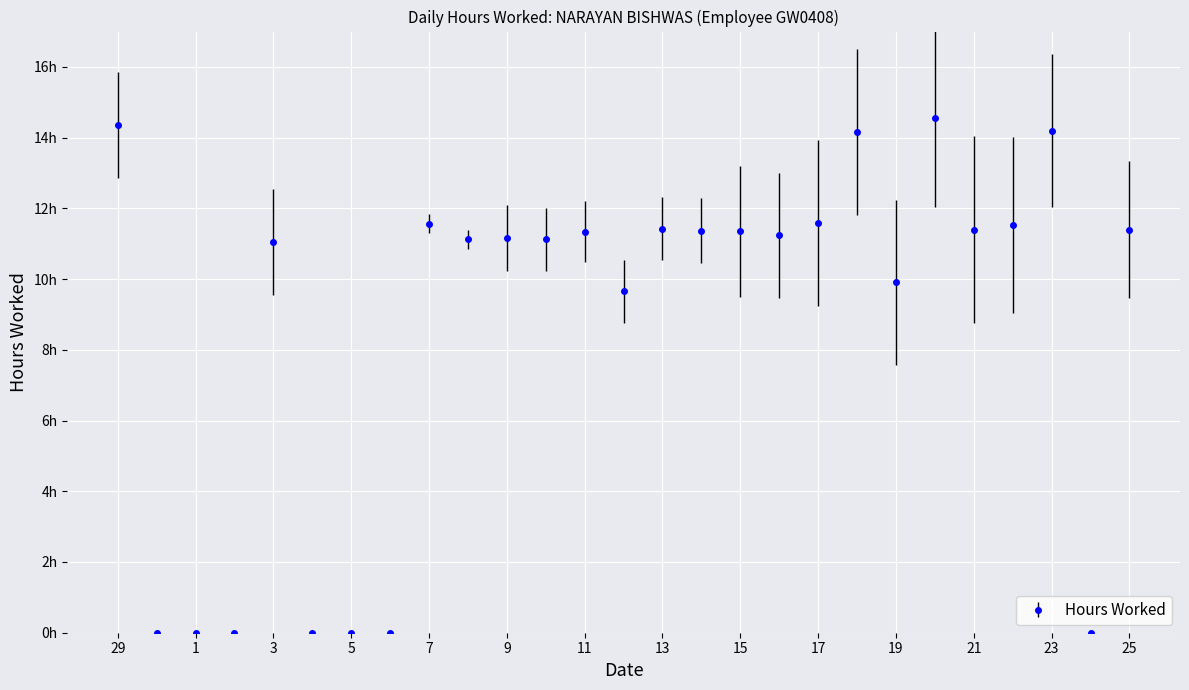

Which category has the highest value across all series?

20